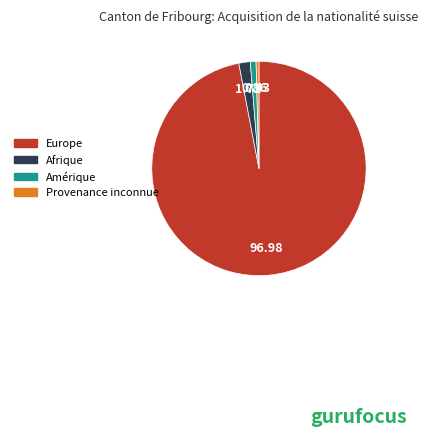

Which has a higher value, Europe or Afrique?

Europe